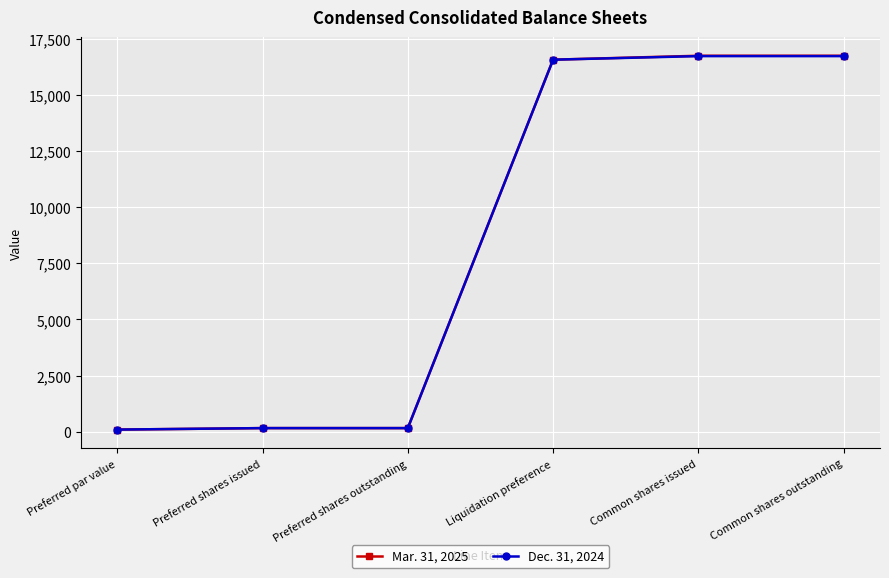

What is the sum of the Dec. 31, 2024 values at Preferred par value and Preferred shares outstanding?

266